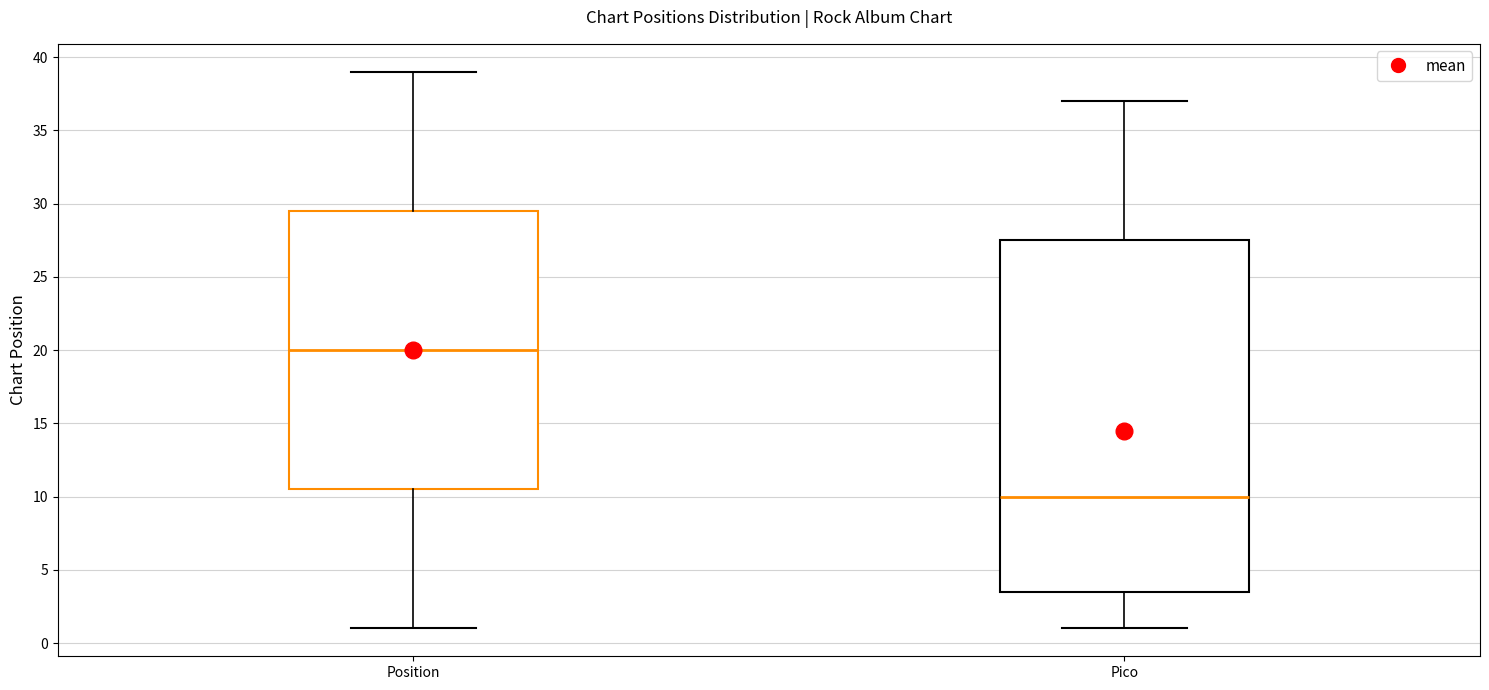

Which box is the tallest, from its lower edge to its upper edge?

Pico